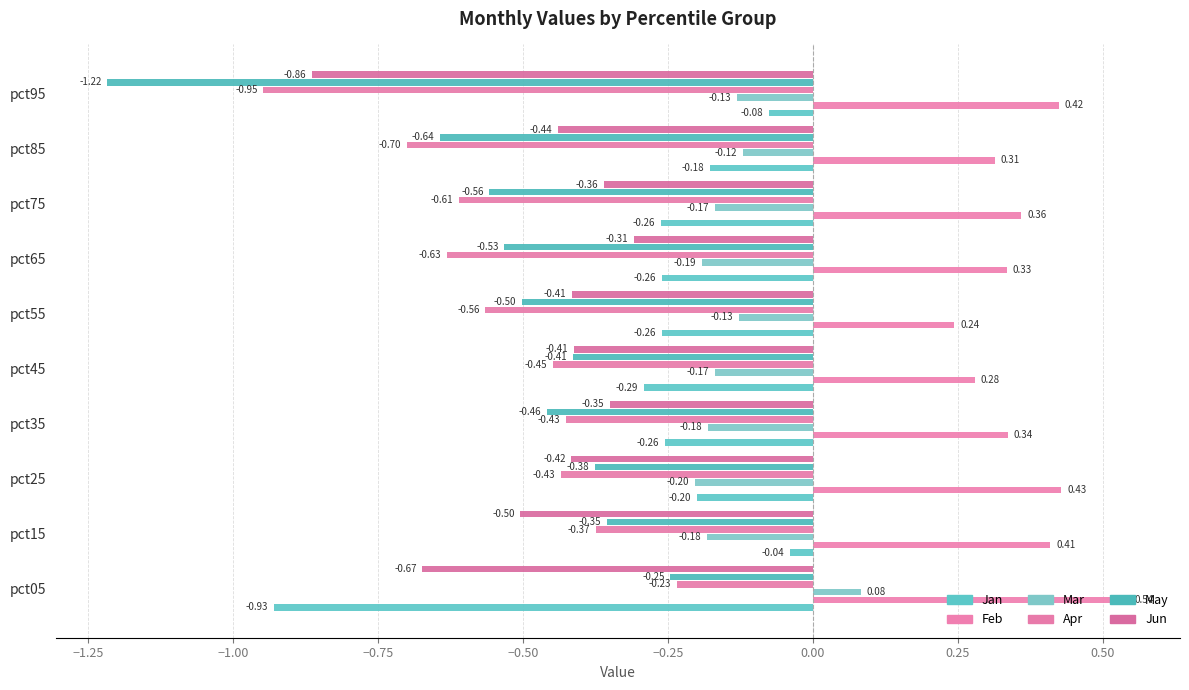

Where is May nearest to the value 0?

pct05